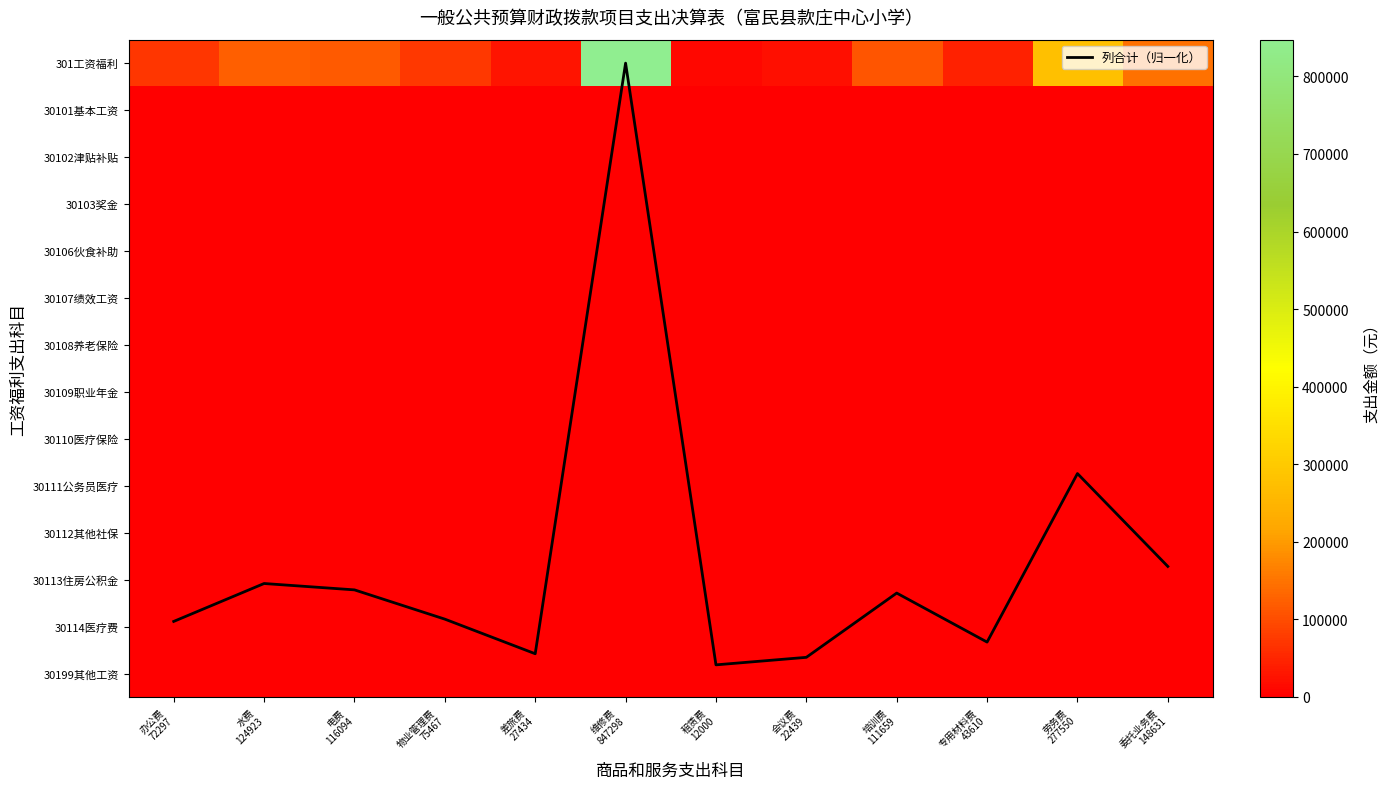

At how many categories does at least one series exceed 132133?

3